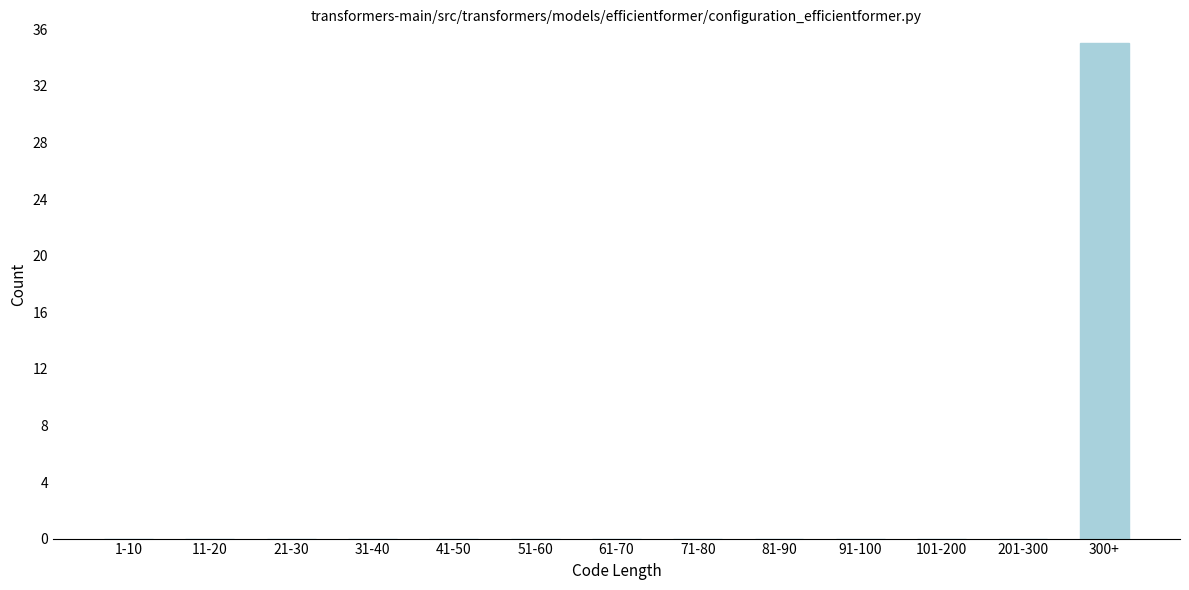

Reading left to right, extract all data points from this chart.

1-10=0	11-20=0	21-30=0	31-40=0	41-50=0	51-60=0	61-70=0	71-80=0	81-90=0	91-100=0	101-200=0	201-300=0	300+=35